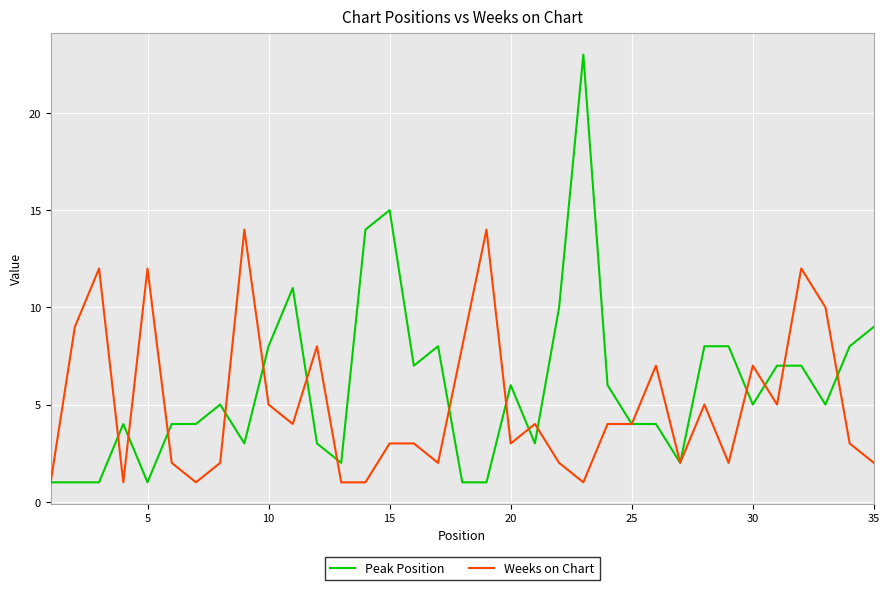

What are all the series names shown in the legend?

Peak Position, Weeks on Chart